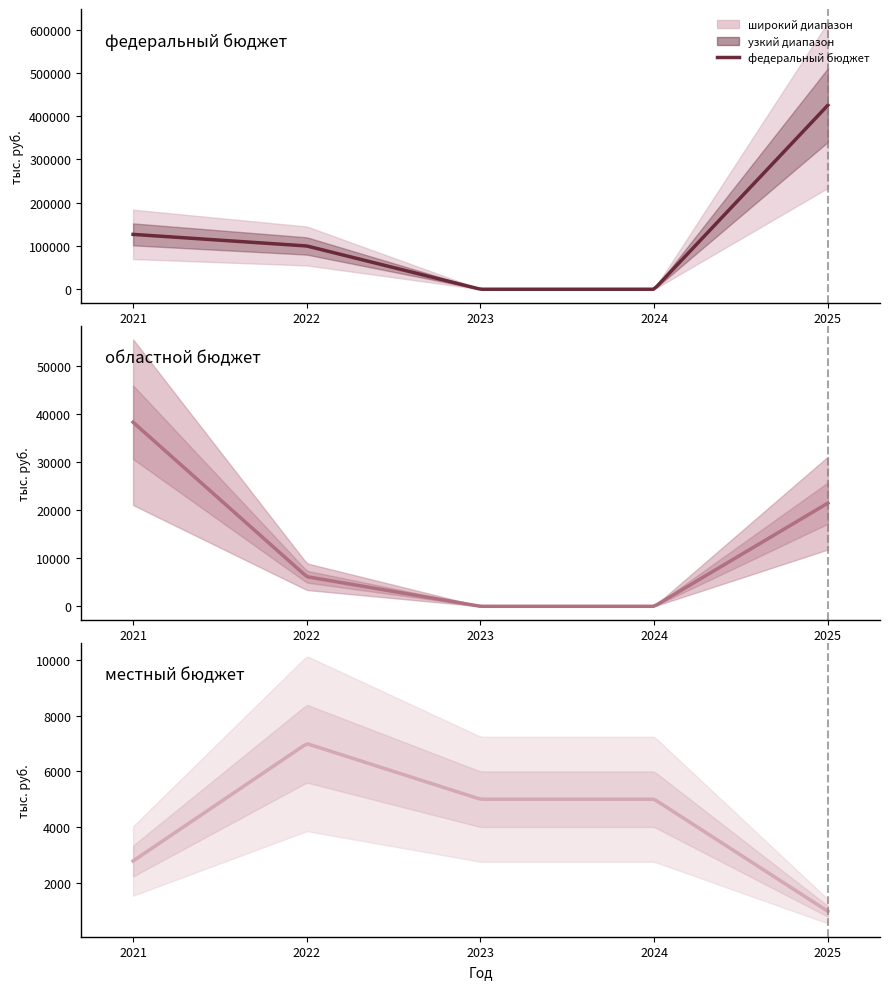

True or false: местный бюджет has a value of 965 at 2025.

True